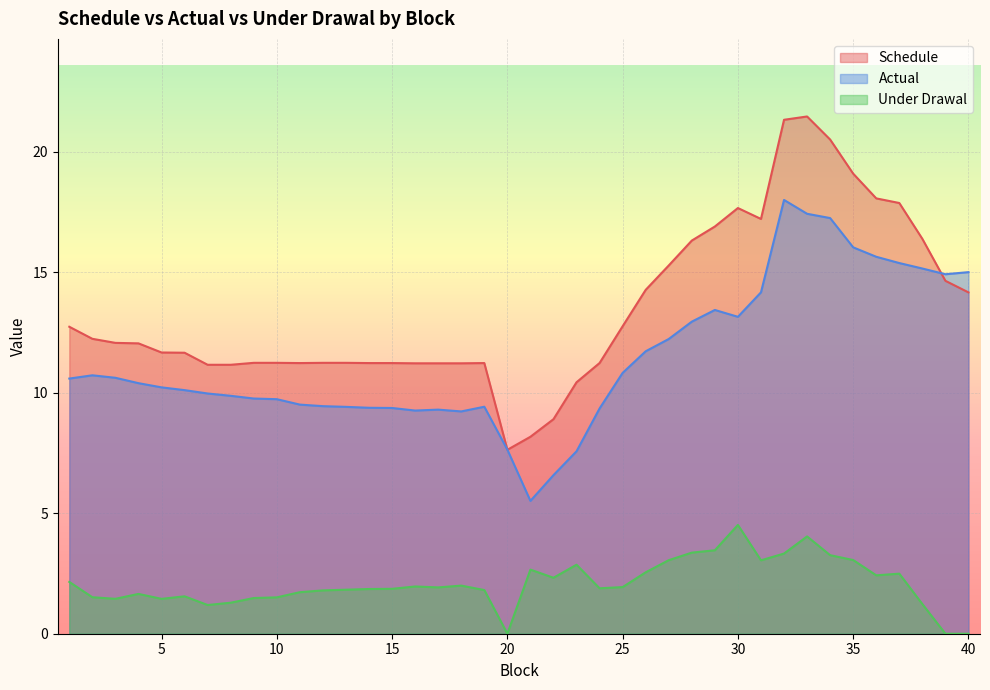

What is the average value of the Schedule series?

13.5